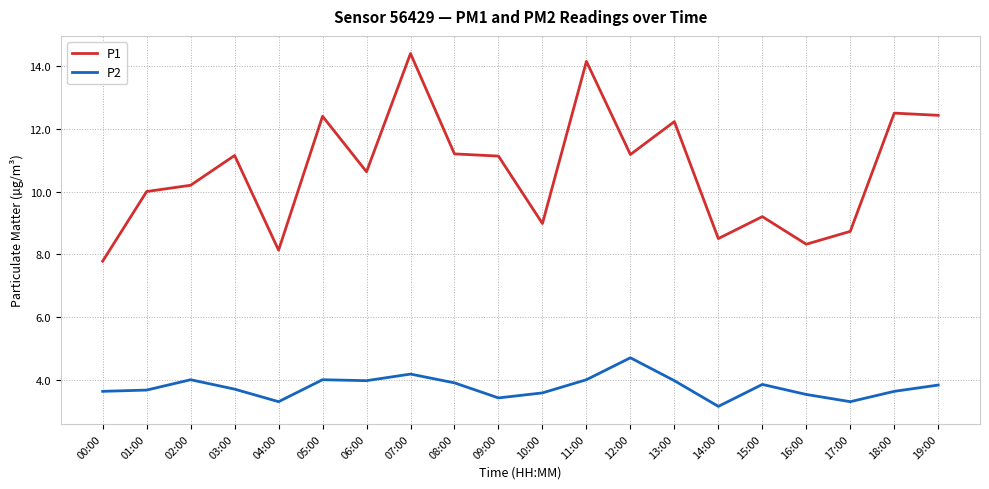

How many lines are shown in the chart?

2